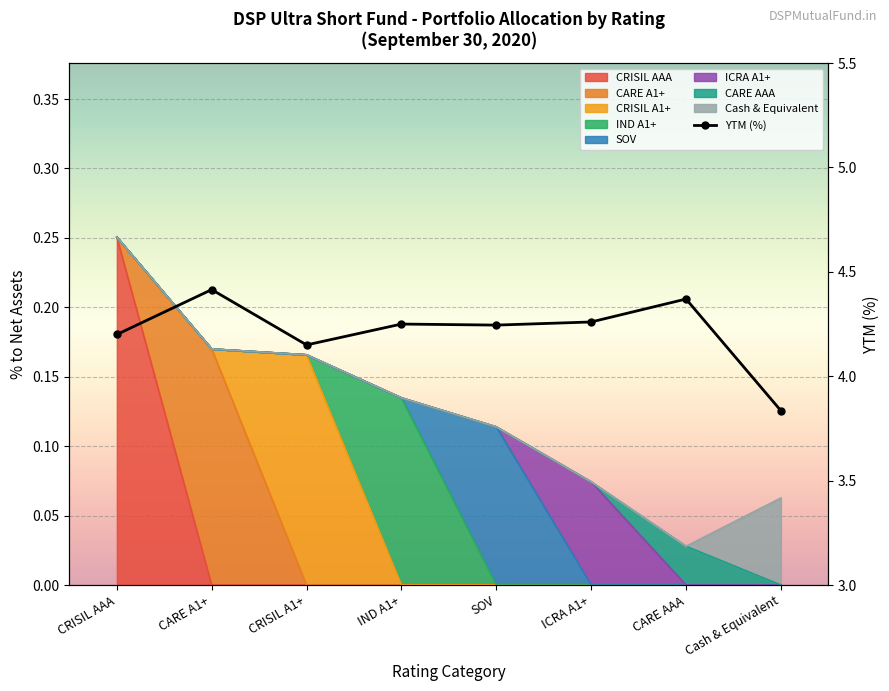

What is the average value?

4.2